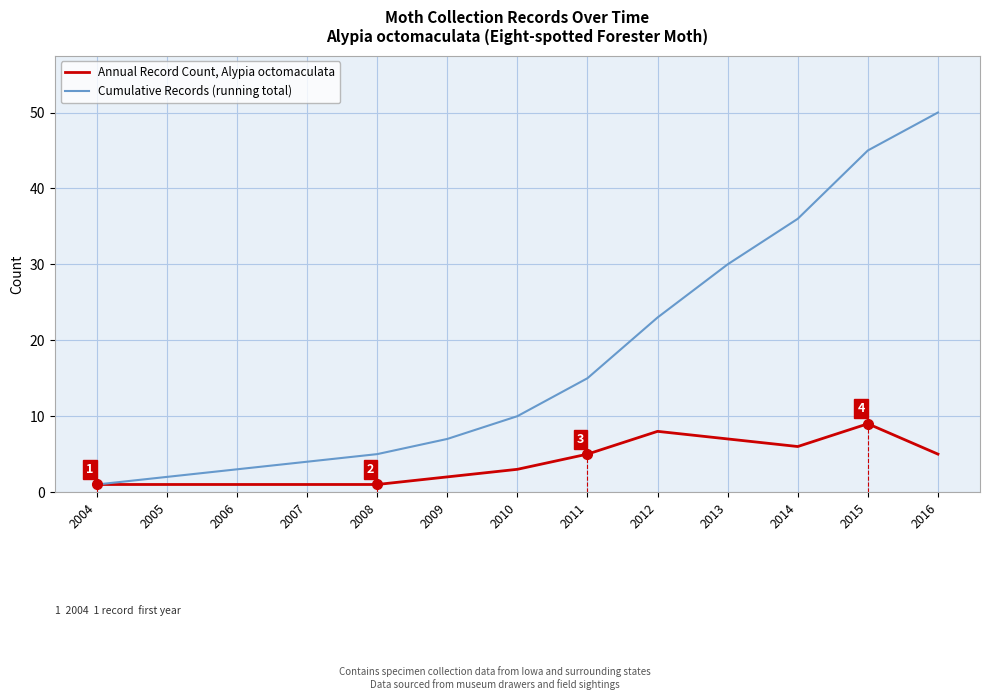

How many lines are shown in the chart?

2